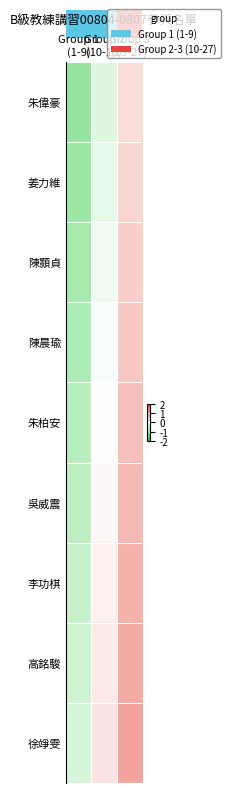

Rank the series at Group 2 (10-18) from highest to lowest value.

徐竫雯, 高銘駿, 李功棋, 吳威震, 朱柏安, 陳晨瑜, 陳顥貞, 姜力維, 朱偉豪